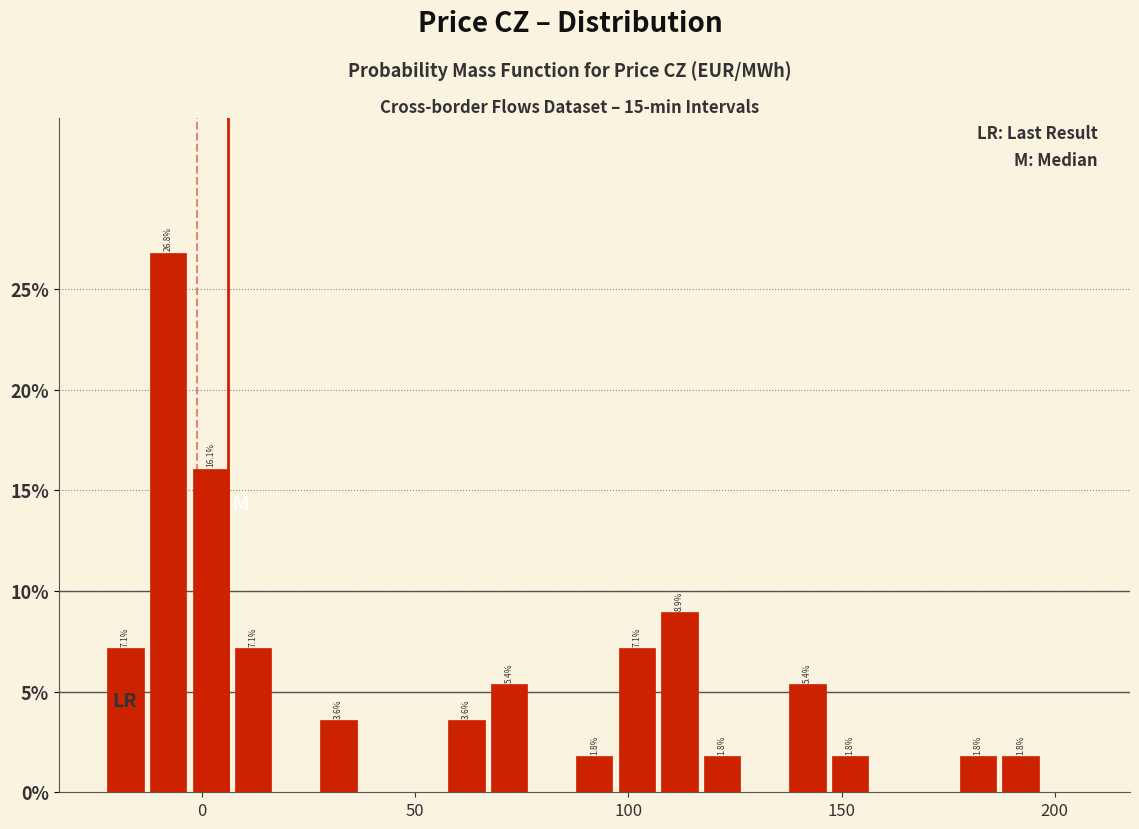

Read against the x-axis, roughly where is the centre of the tallest bar?

-10